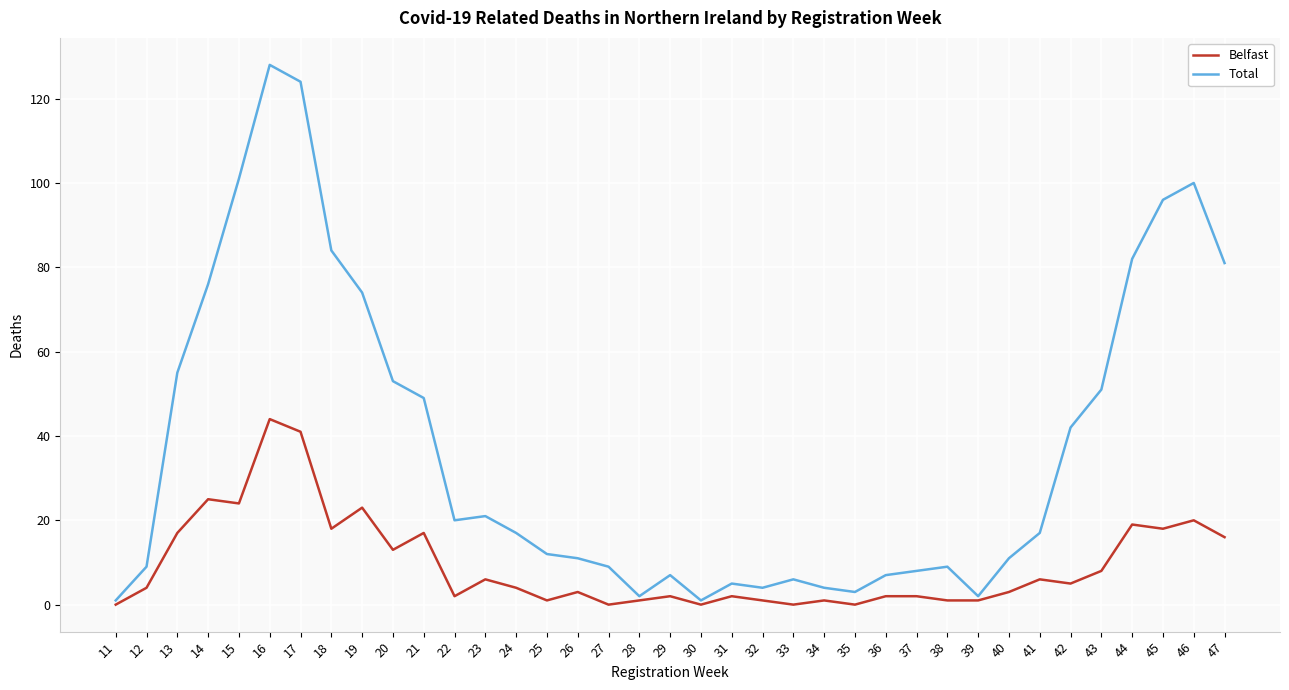

The Total series shows 22 at 24. True or false?

False